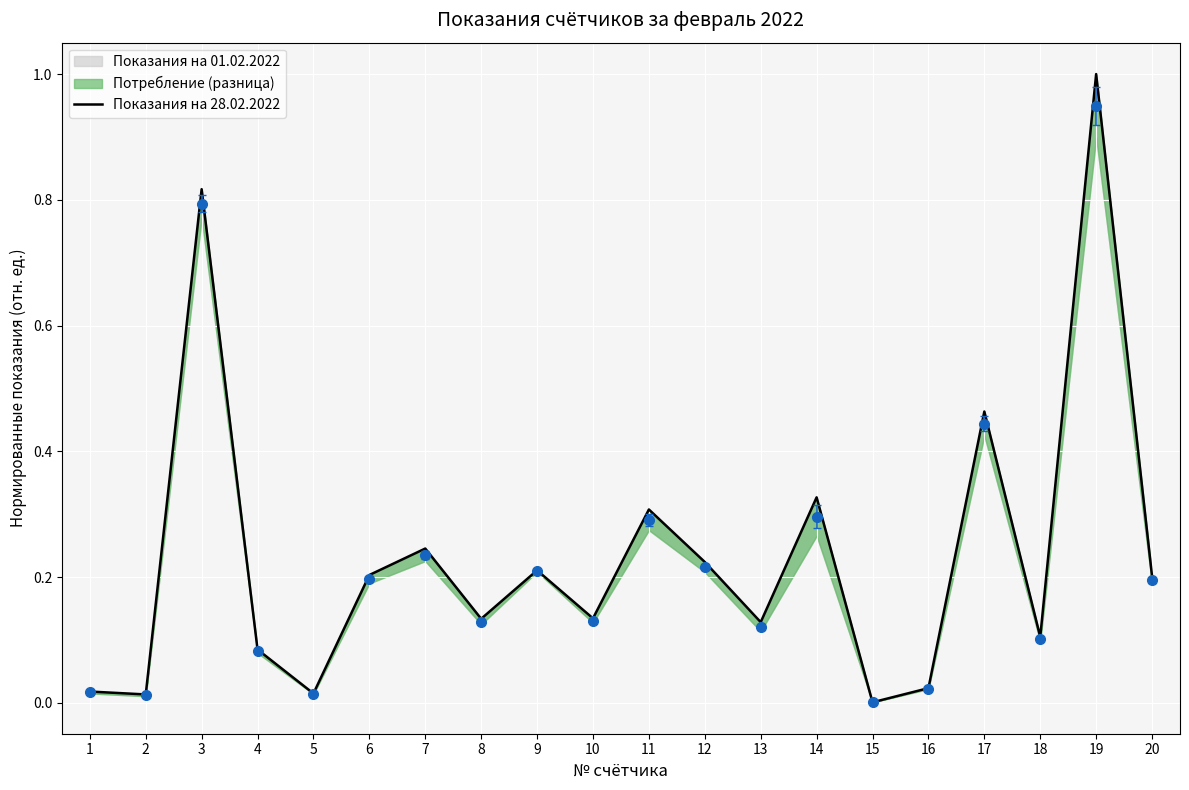

What value does the data have at 9?

0.2